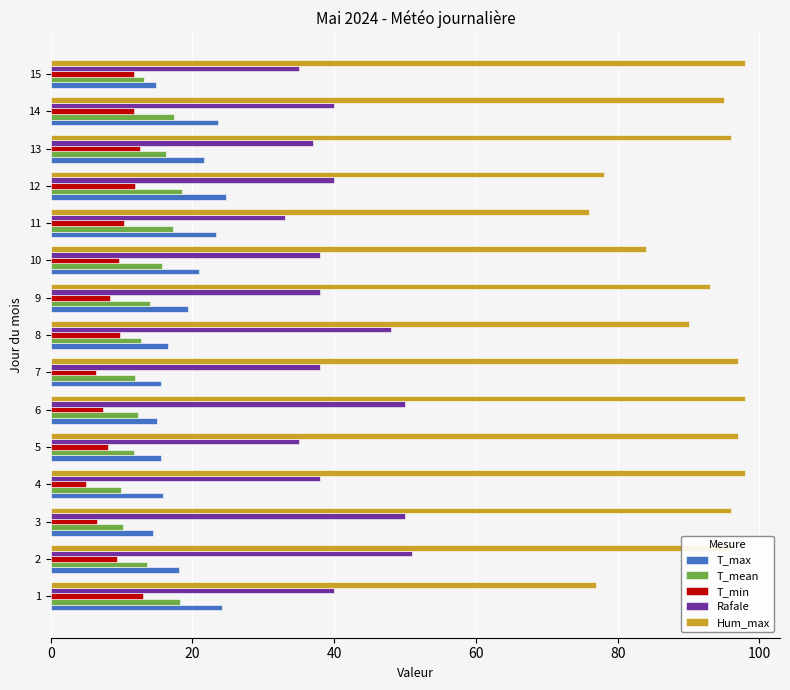

At how many categories does at least one series exceed 83?

12